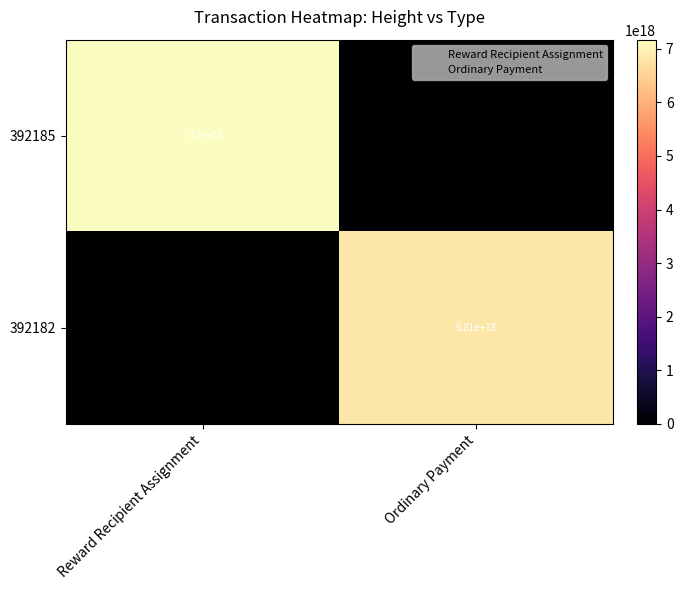

Is it true that 392185 equals 7170000000000000000 at Reward Recipient Assignment?

True